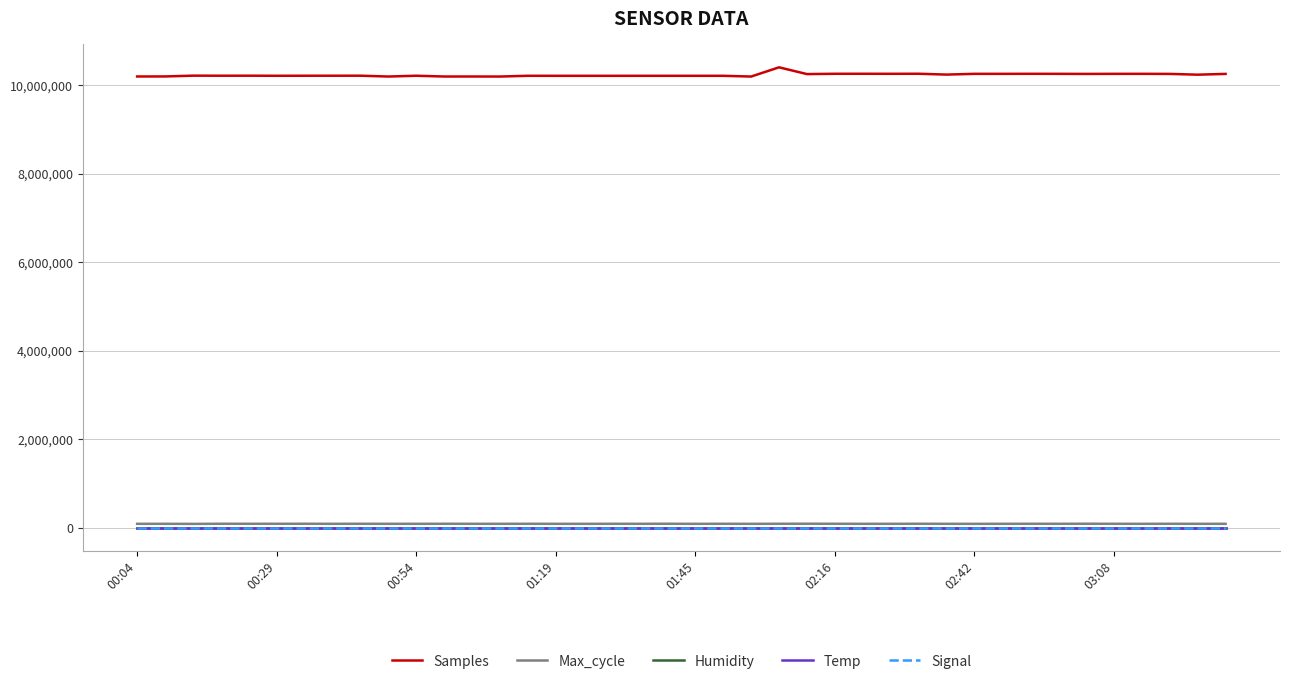

Count the number of data series in this chart.

5